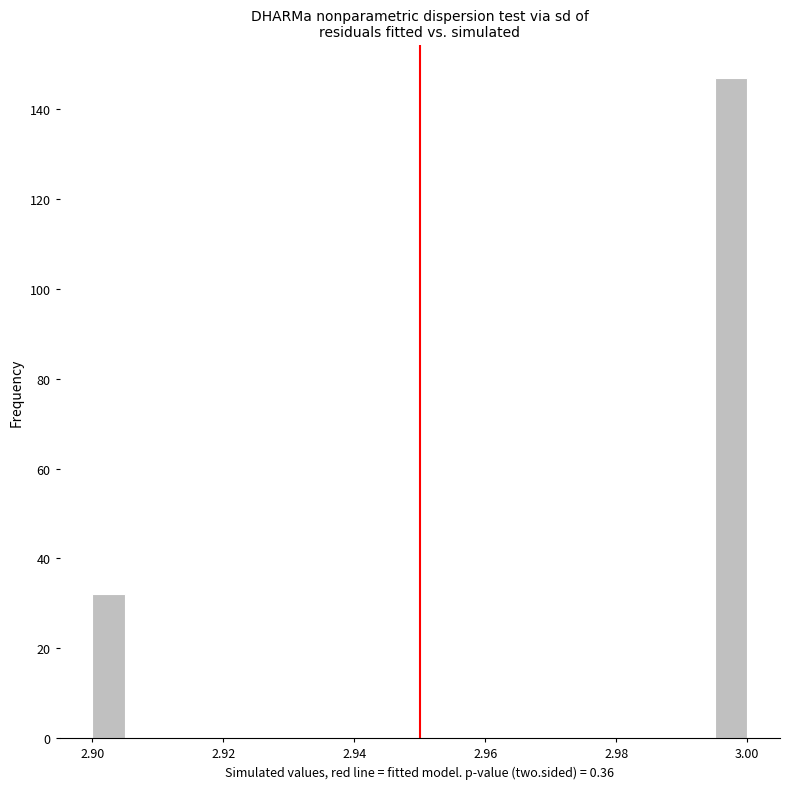

Around what value on the x-axis is the tallest bar? Give the approximate position of its centre, as read against the axis.

2.998